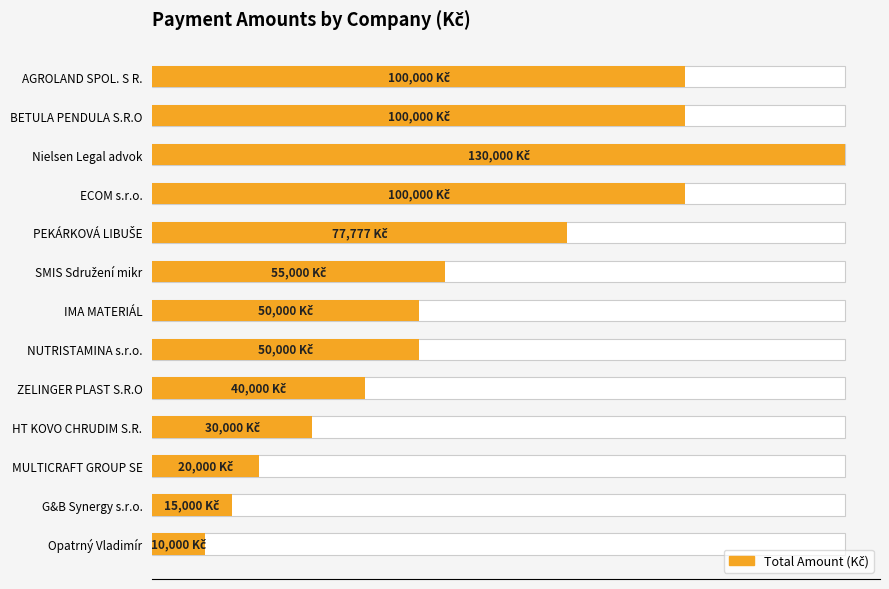

Reading right to left, extract all data points from this chart.

10000	15000	20000	30000	40000	50000	50000	55000	77777	100000	130000	100000	100000